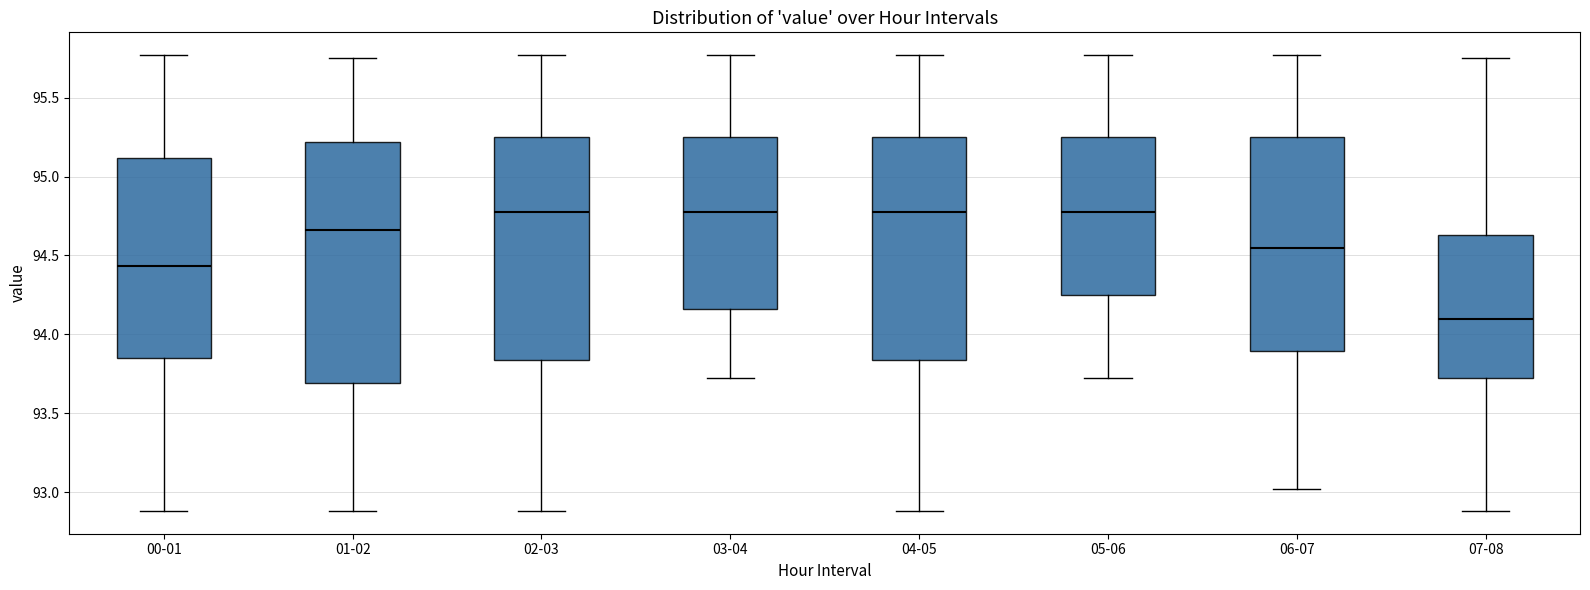

Which box has the lowest median line?

07-08